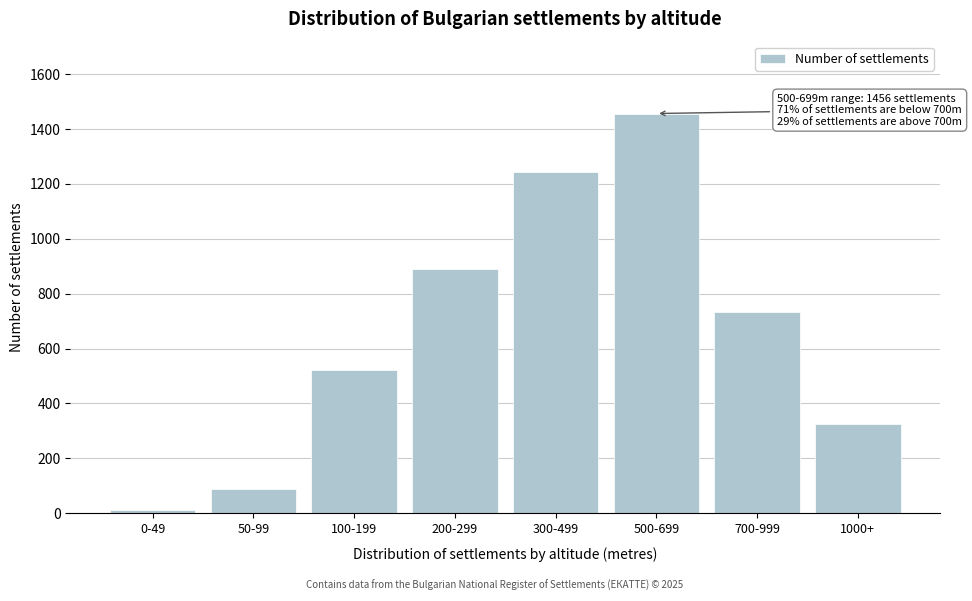

Reading left to right, list all the values displayed in this chart.

12	87	523	891	1243	1456	734	325